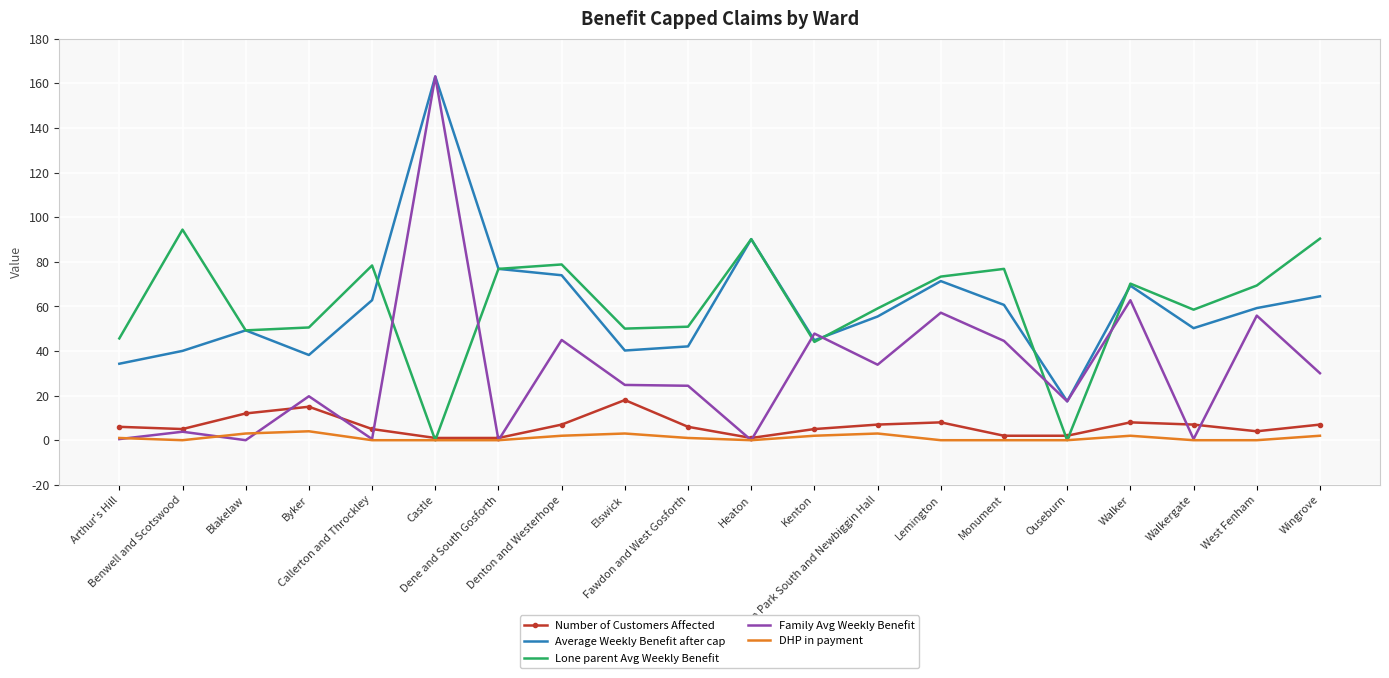

Which series has the largest range (max minus min)?

Family Avg Weekly Benefit